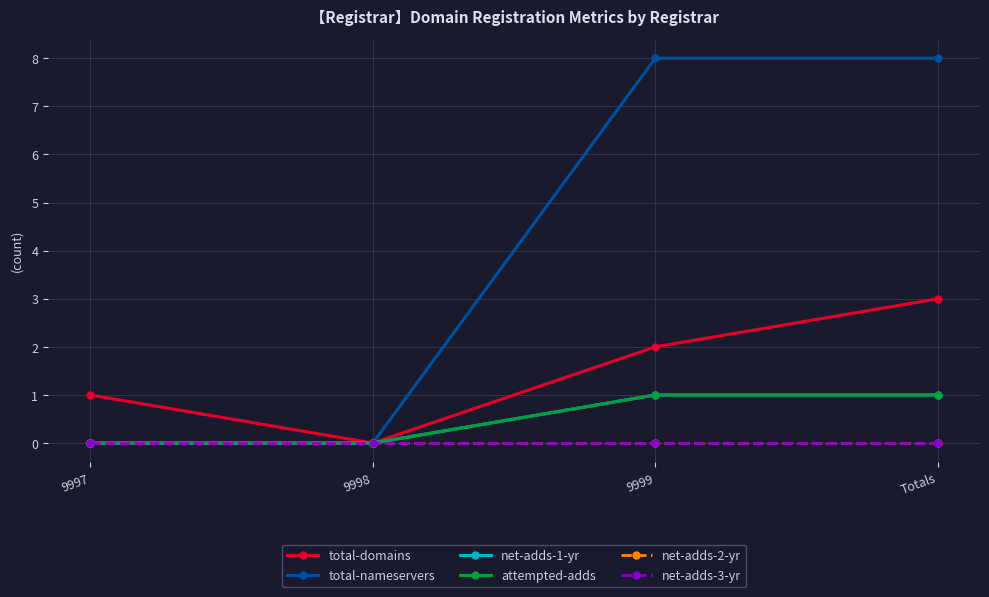

Is this an area chart (filled region under the line)?

No